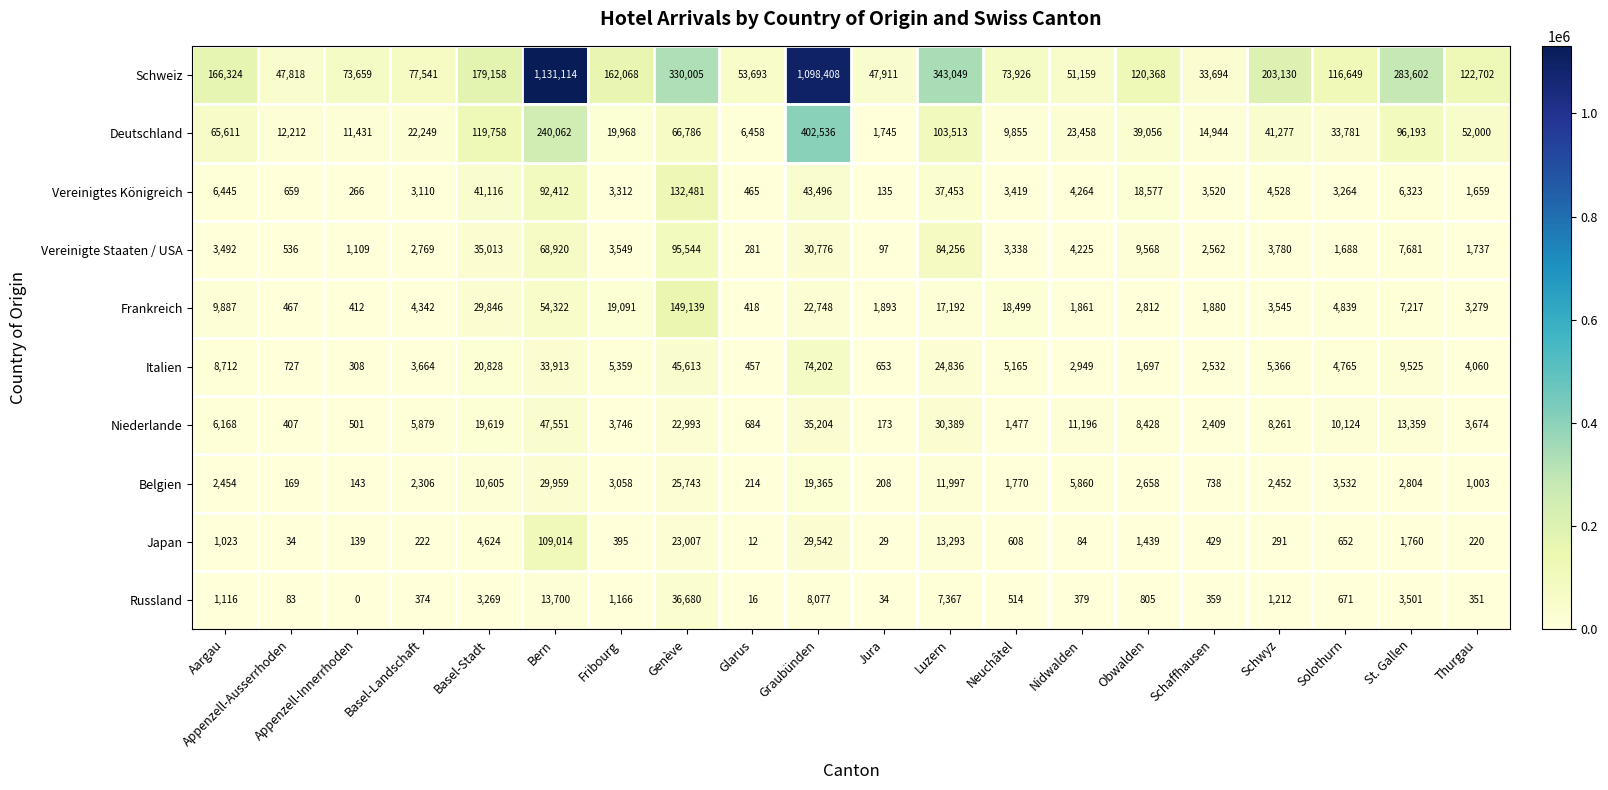

What is the difference between the highest and lowest values at Obwalden?

119563